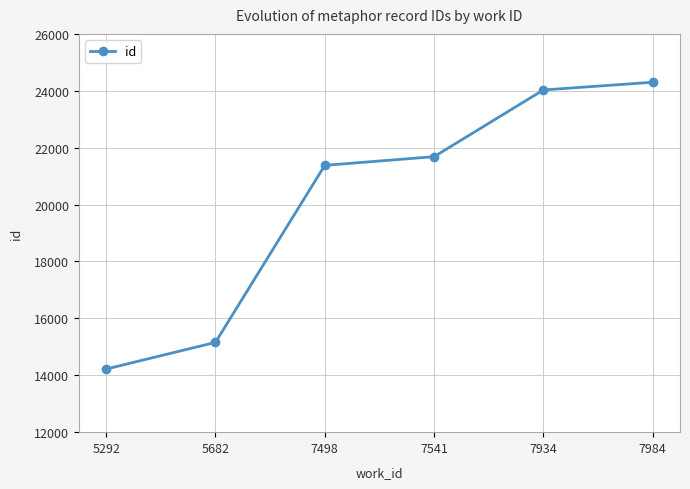

What is the average value?

20128